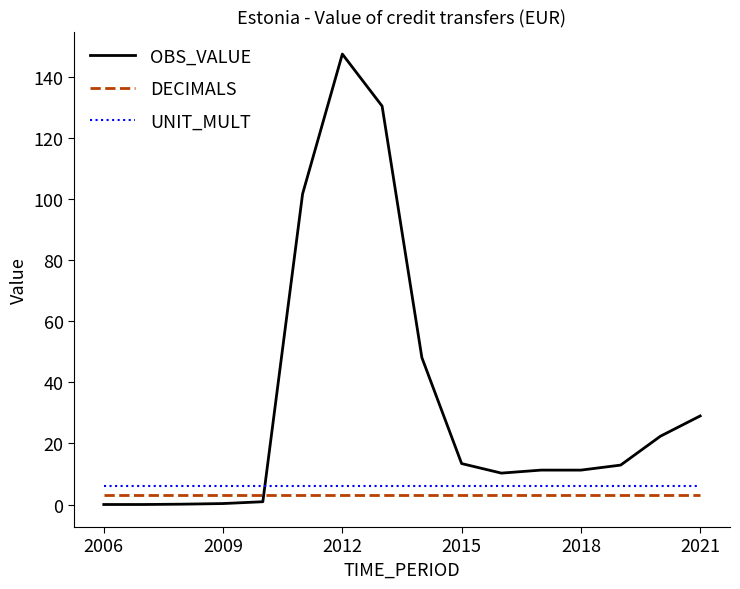

True or false: DECIMALS and UNIT_MULT intersect in this chart.

False